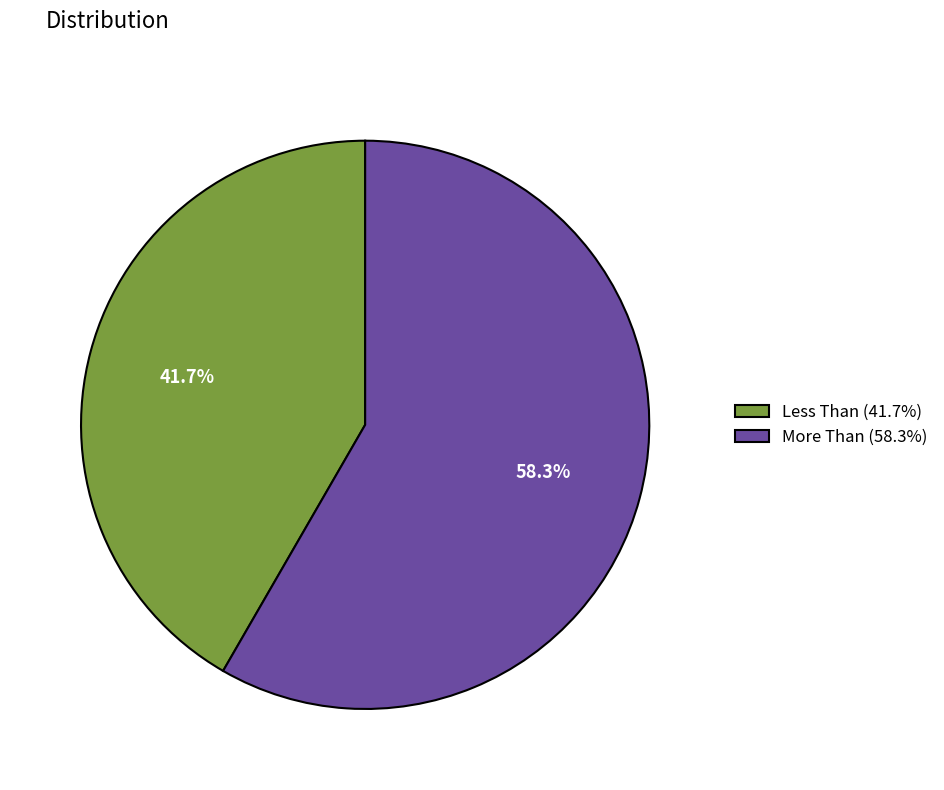

To the nearest percent, what is the difference between the largest and smallest slice percentages?

17%